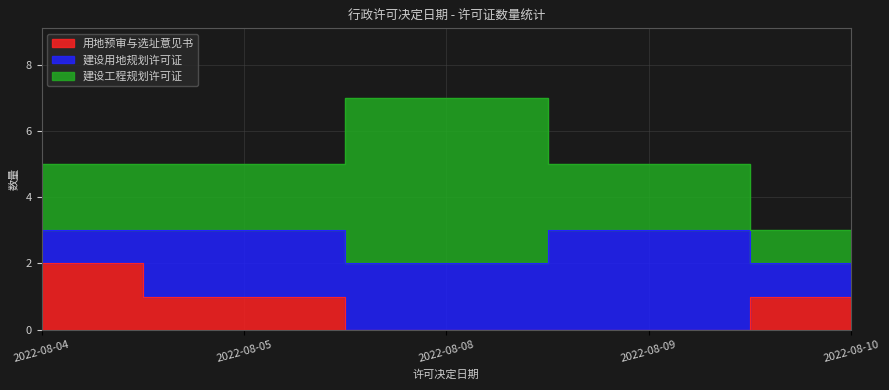

How many series are shown in this chart?

3